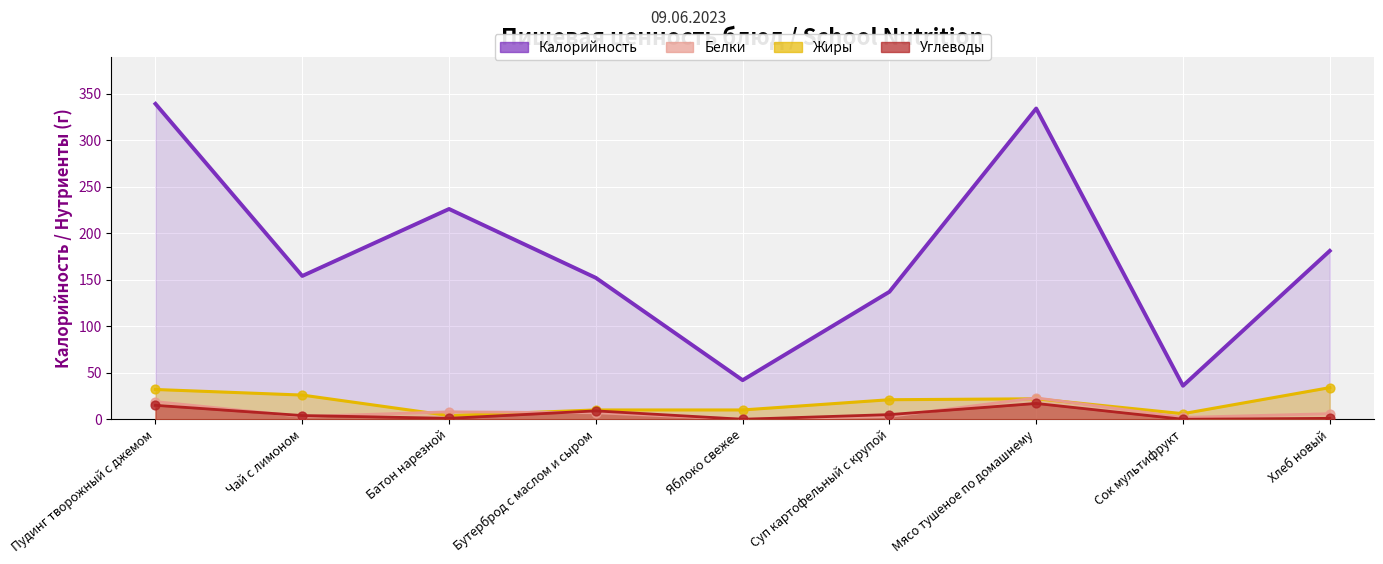

Which series contains the highest Y value?

Калорийность